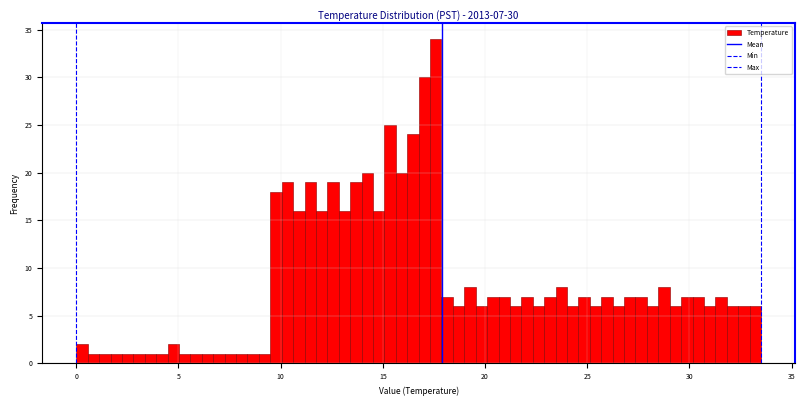

Read against the x-axis, roughly where is the centre of the tallest bar?

17.5